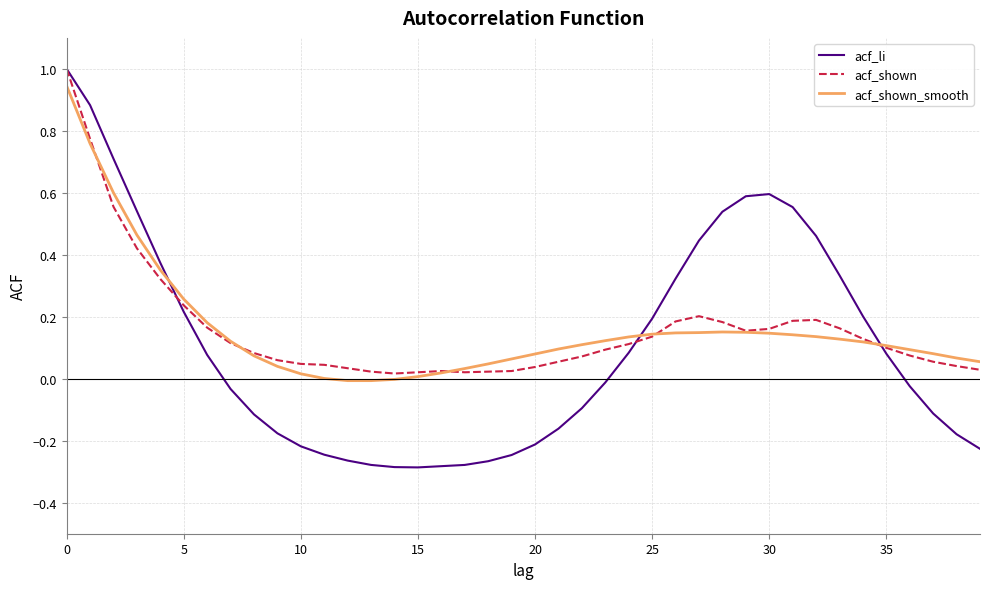

Which series has the widest spread of values?

acf_li